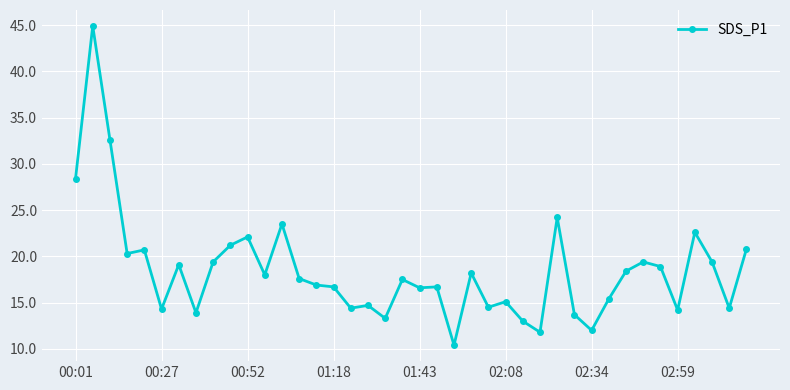

True or false: there are more than 1 points higher than both neighbors.

True